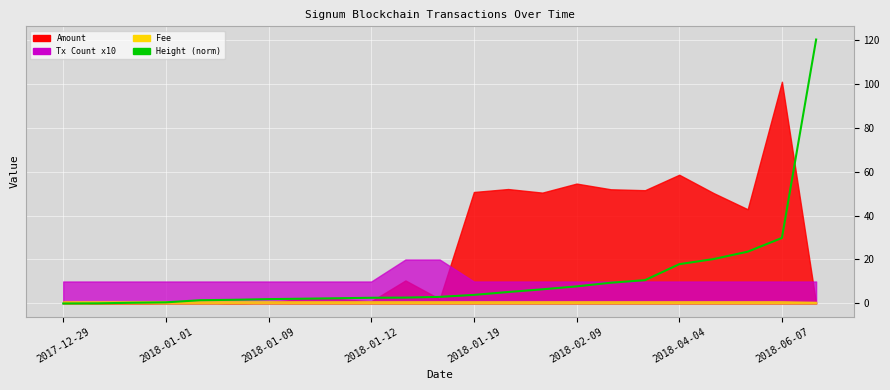

What is the value of the 21st point from the left?

23.6